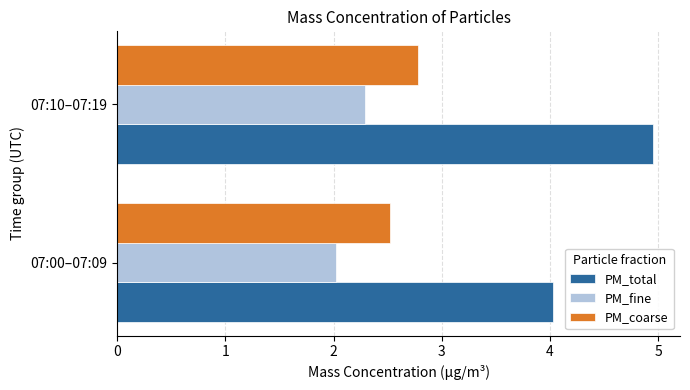

At which category is the sum across all series the highest?

07:10–07:19